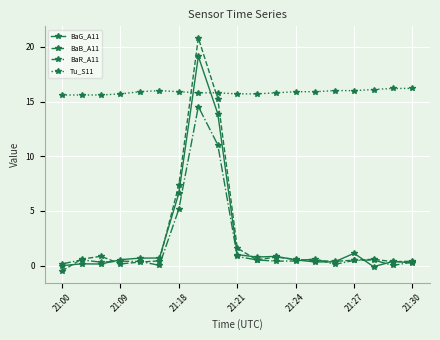

What is the sum of all BaG_A11 values?

47.5